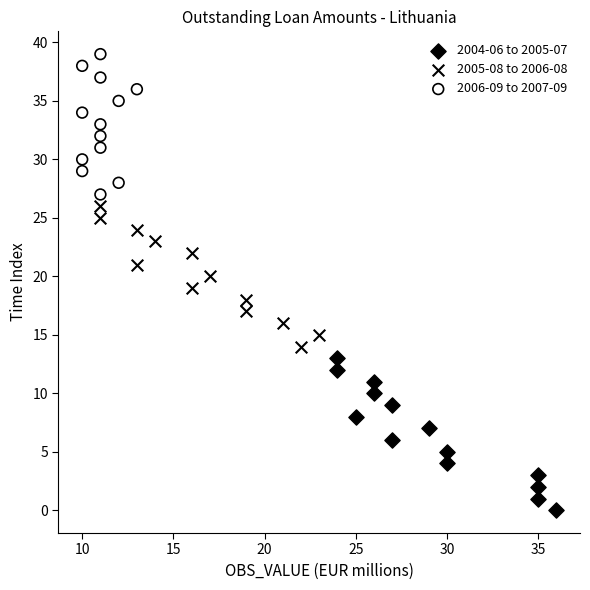

Which series has the largest Y range (max minus min)?

2004-06 to 2005-07